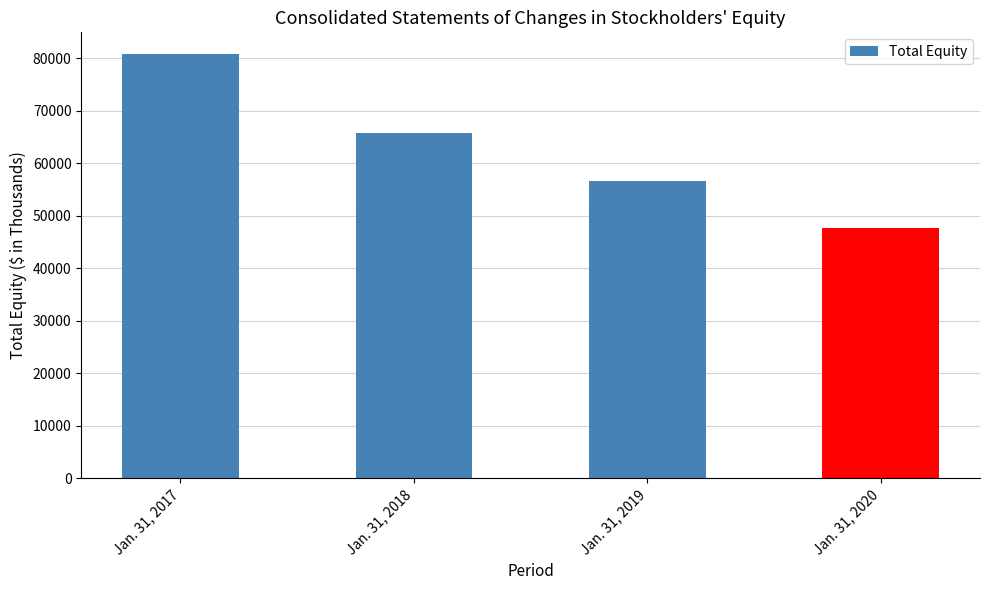

What is the greatest value displayed?

80932